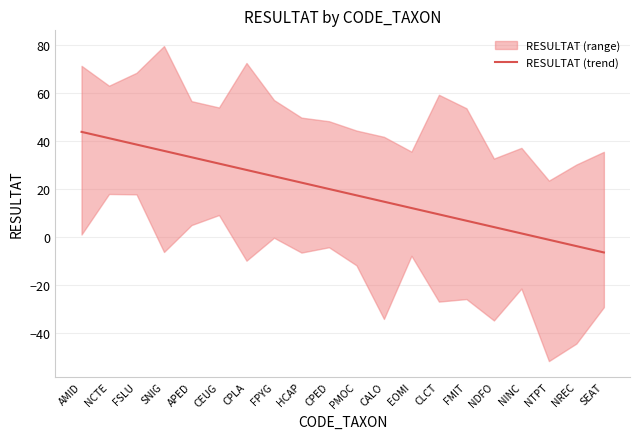

At which label is the value closest to 18?

PMOC